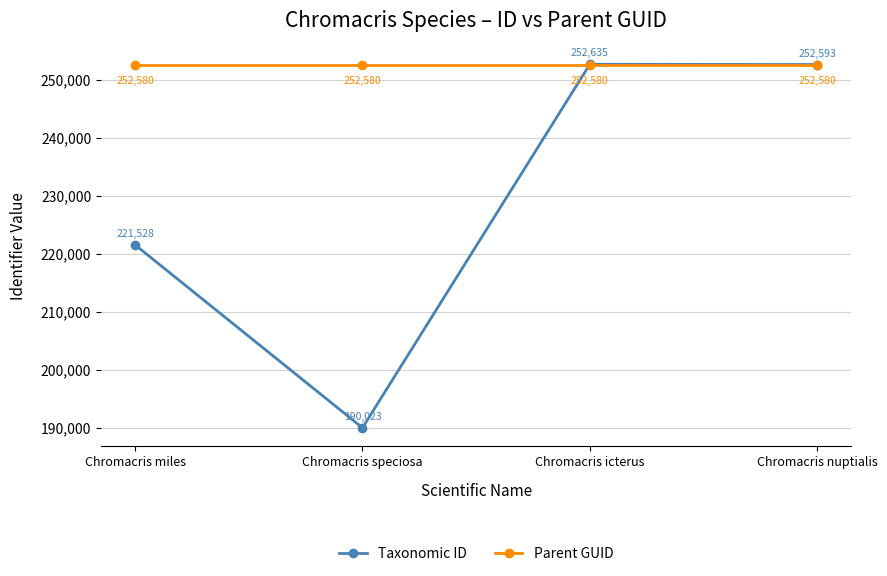

The Parent GUID series shows 252580 at Chromacris icterus. True or false?

True